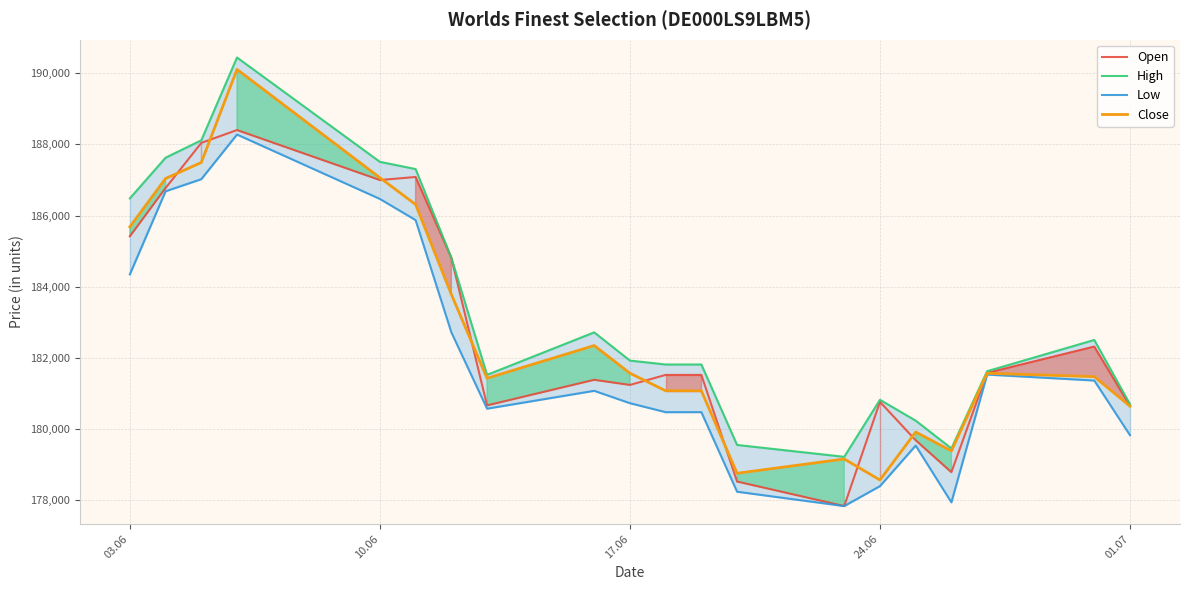

What value does the Open series have at 17.06, to the nearest 10?

181240